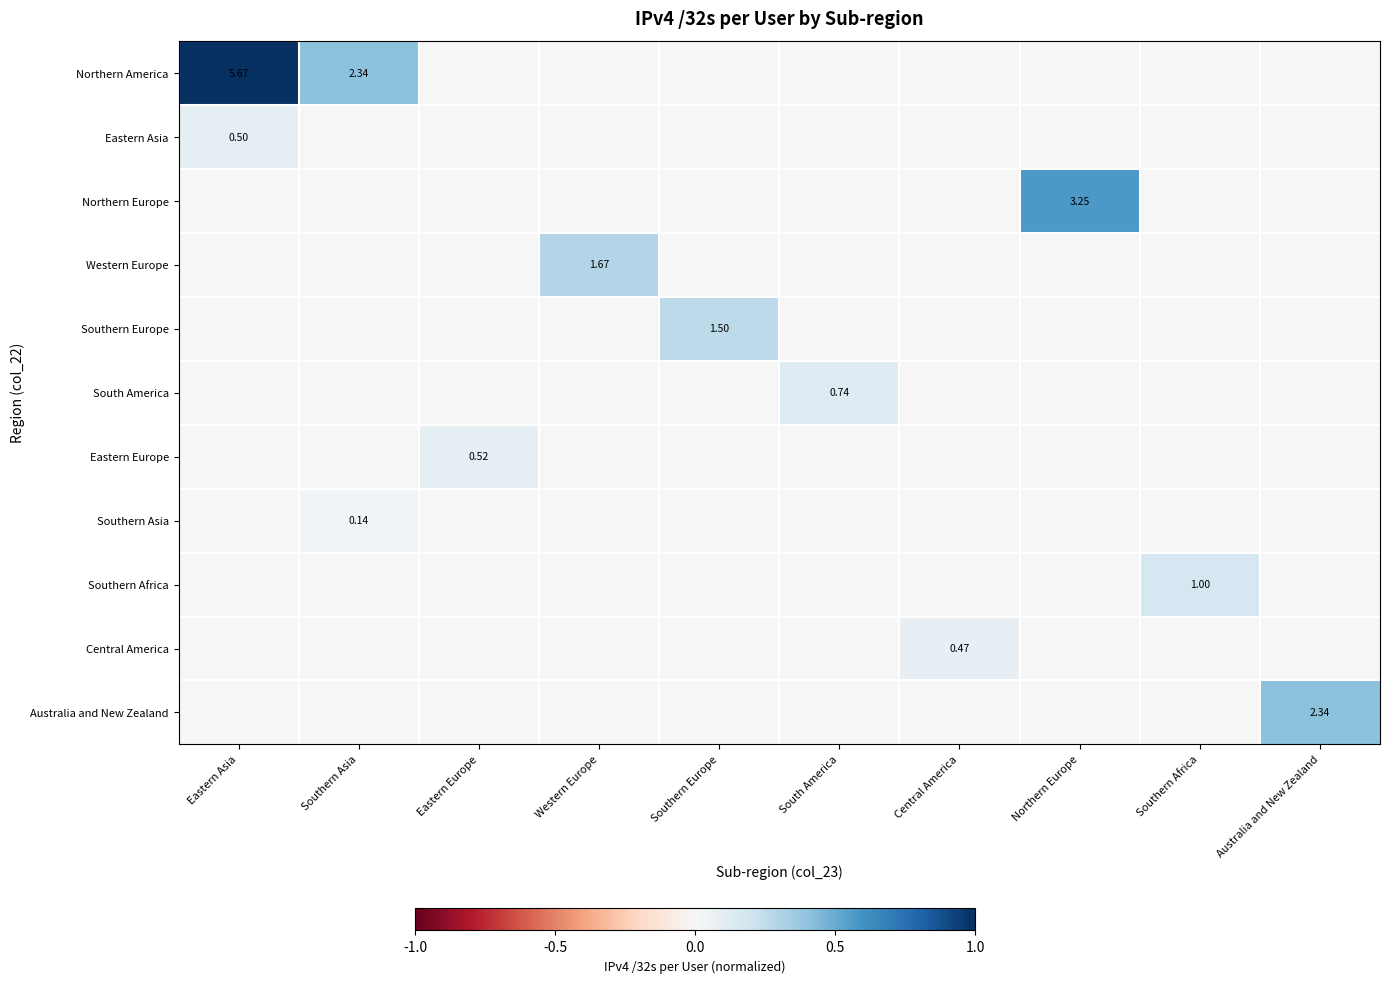

At which category is the sum across all series the highest?

Eastern Asia